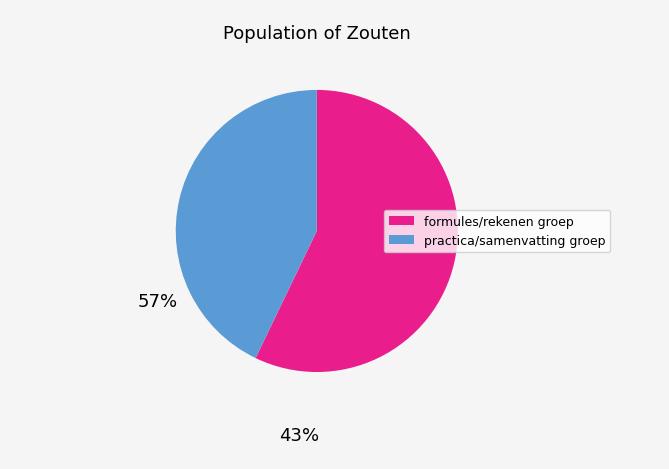

Count the number of slices in the pie.

2